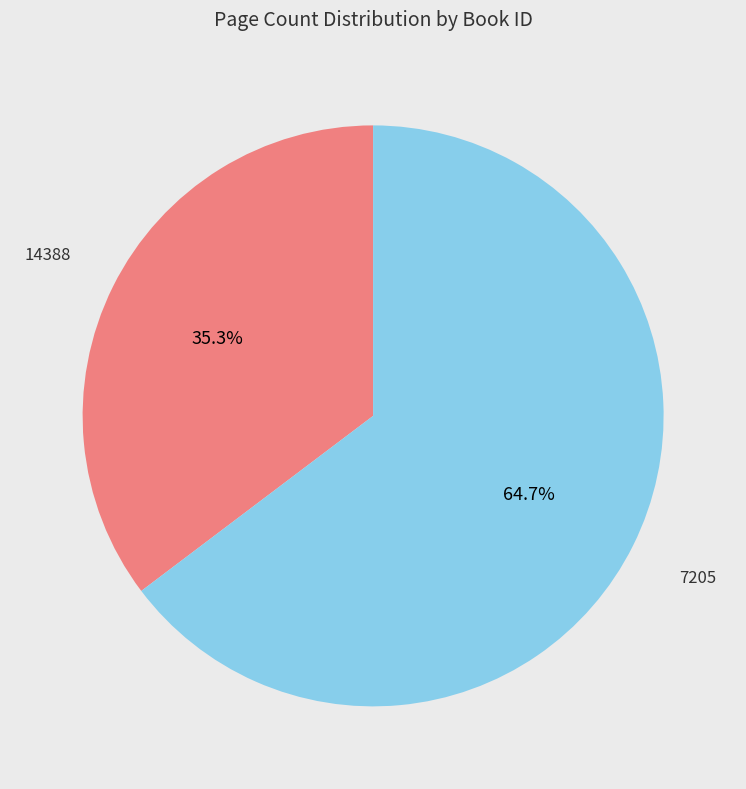

Do 7205 and 14388 together represent more than half of the pie?

Yes